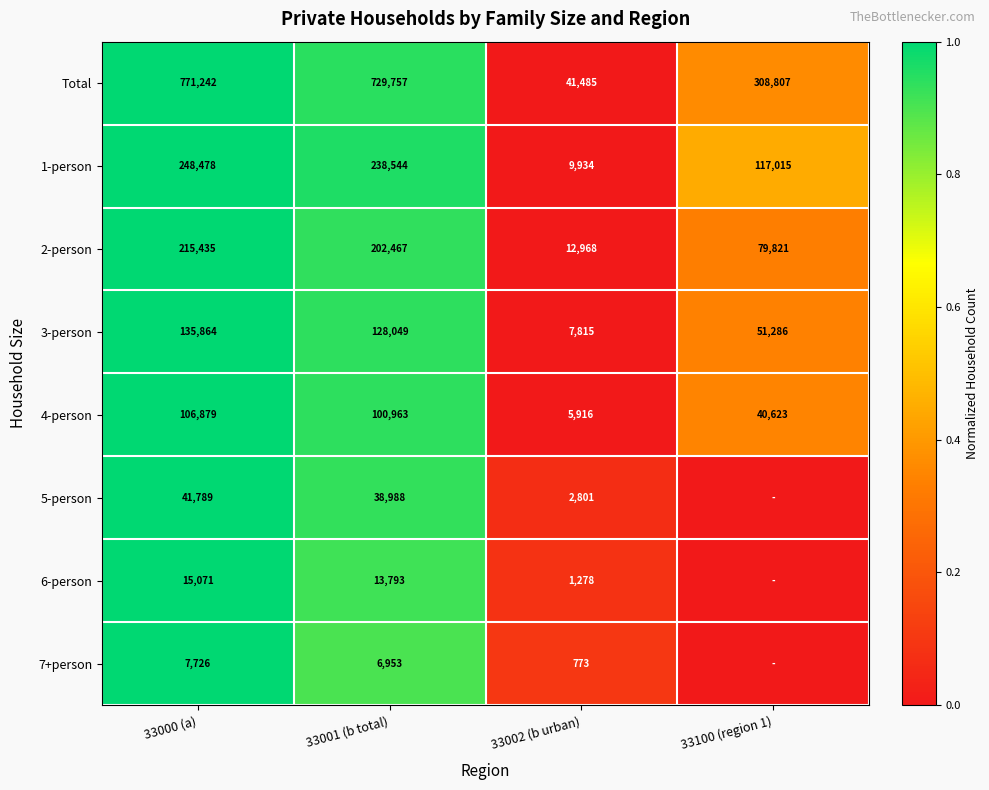

At which label is 4-person closest to 56397?

33100 (region 1)